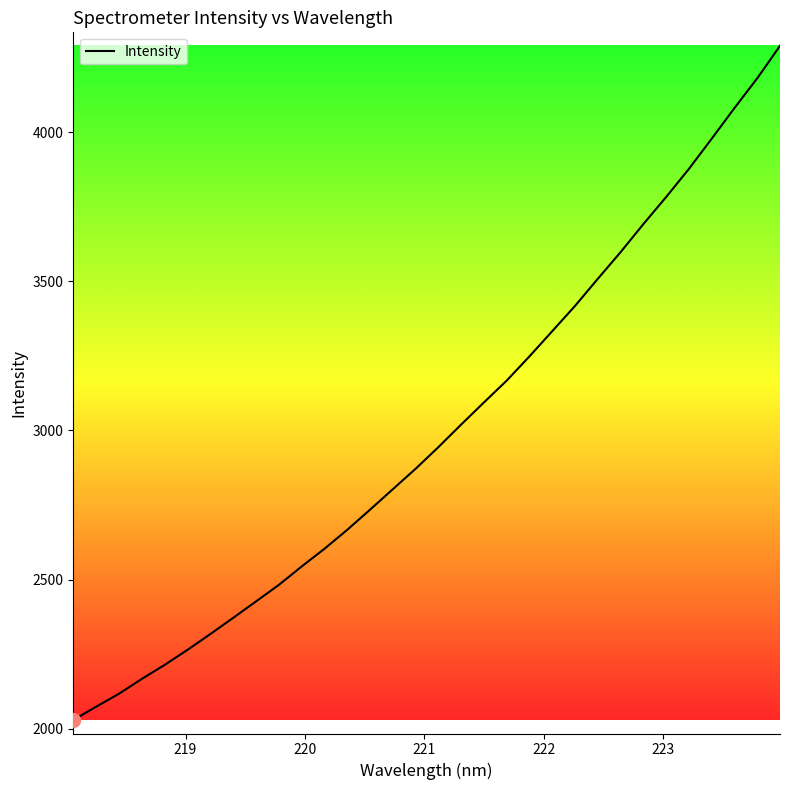

What is the greatest value displayed?

4289.6